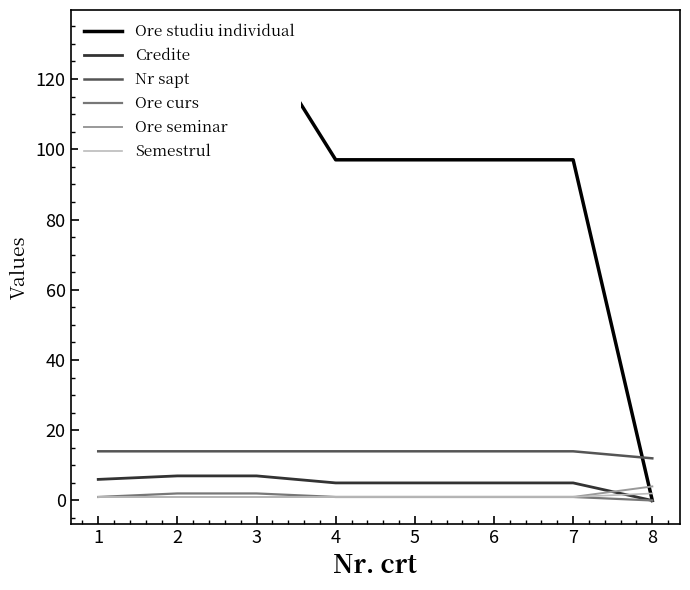

What is the average value of the Ore curs series?

1